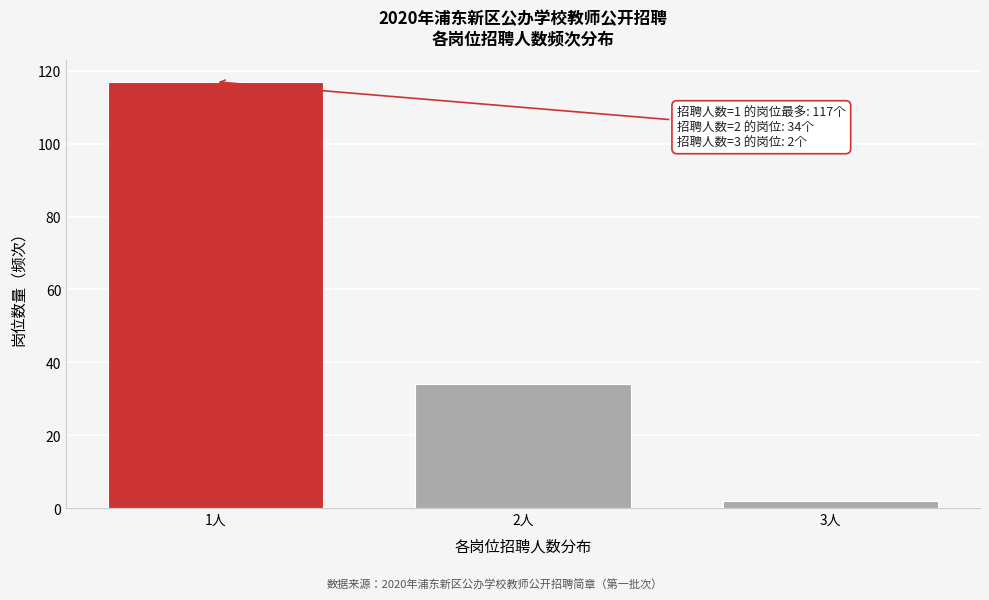

Reading left to right, list all the values displayed in this chart.

1人=117	2人=34	3人=2